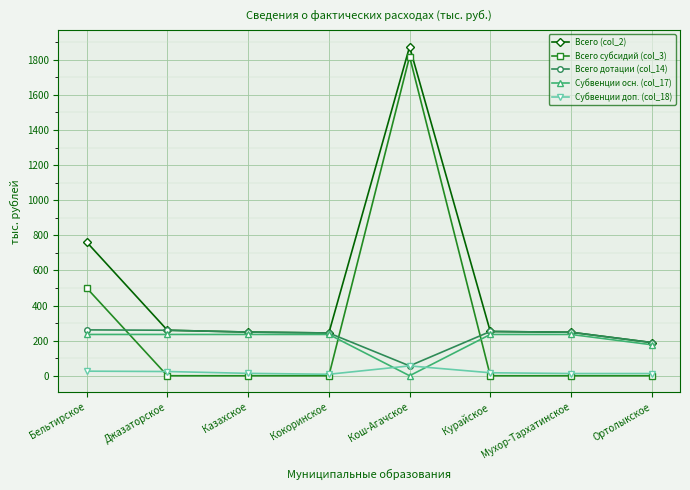

What is the difference between the second highest and minimum values in the Всего (col_2) series?

572.1